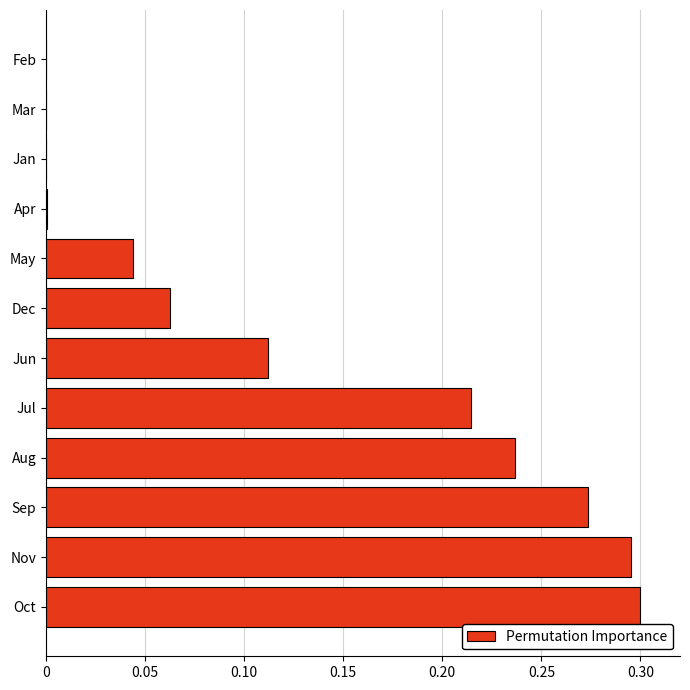

What is the sum of all values?

1.5